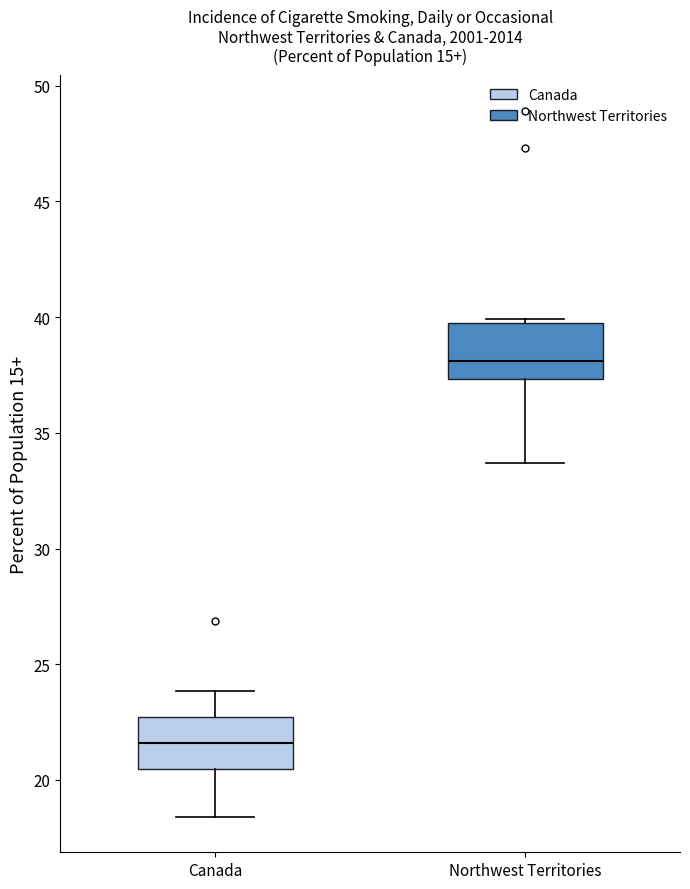

Reading left to right, transcribe this box plot: for each box, give where its median line is, the range the box spans, and where its two whiskers end, as read against the y-axis. The values are not printed on the chart, so give them approximately, as read against the axis.

Canada: median 21.5, box 20.5 to 22.5, whiskers 18.5 to 24.0
Northwest Territories: median 38.0, box 37.5 to 39.5, whiskers 33.5 to 40.0